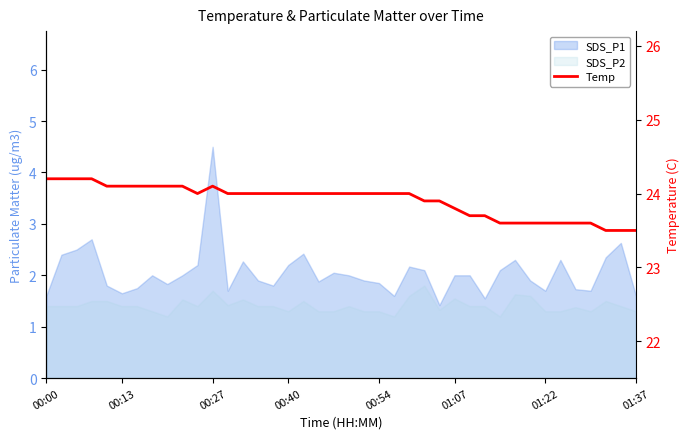

The chart shows a value of 24.0 at 15. True or false?

True